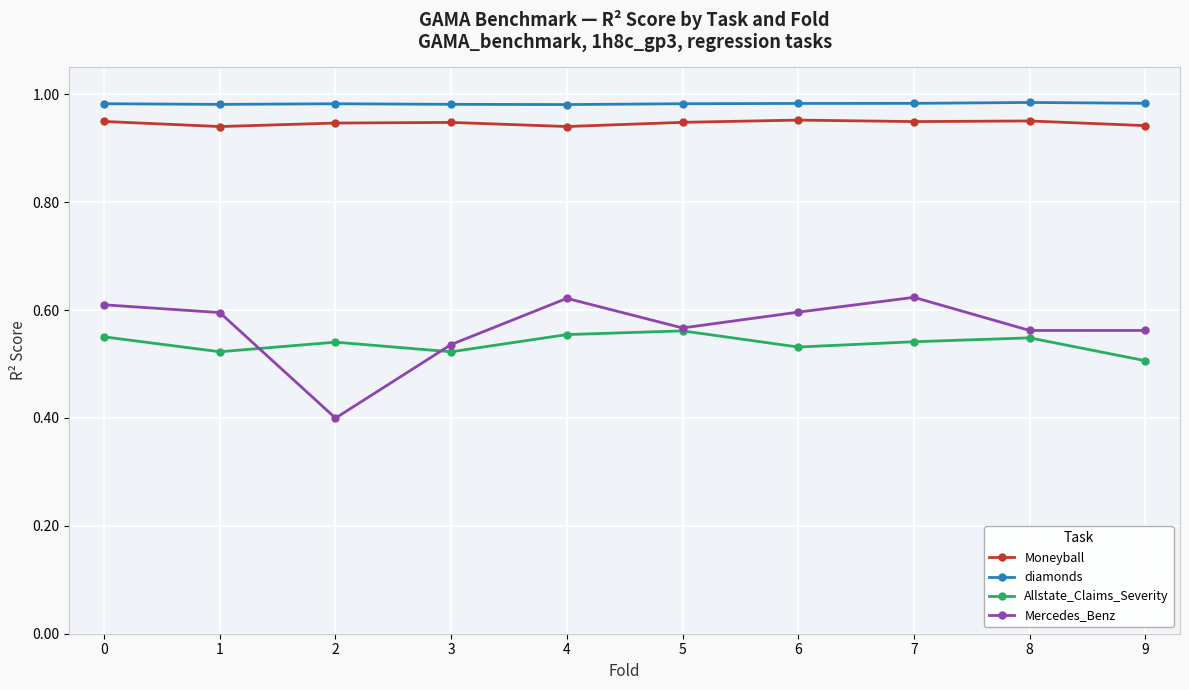

How many distinct data groups are displayed?

4